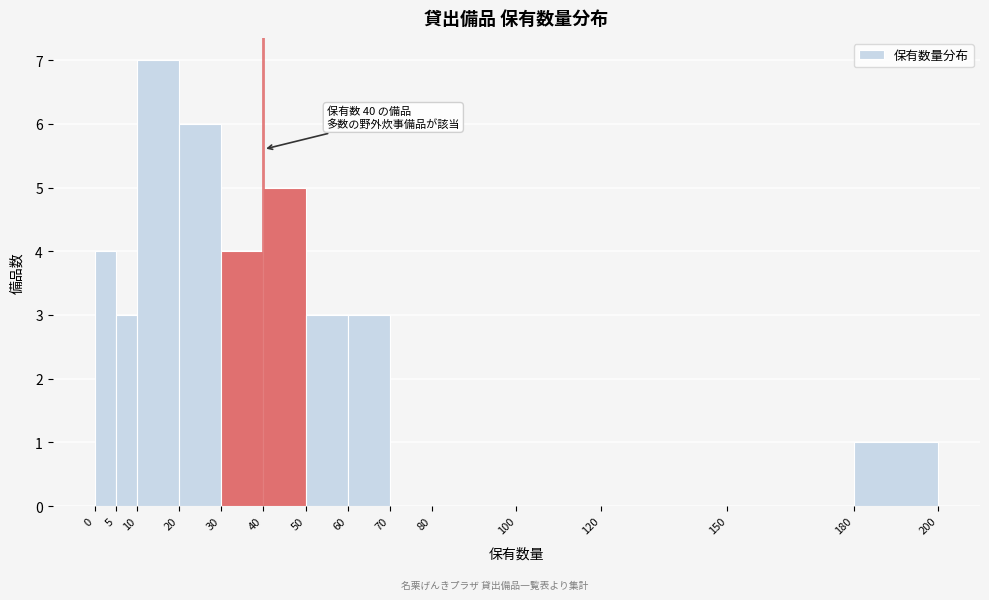

Which range on the x-axis has the tallest bar?

10 to 20